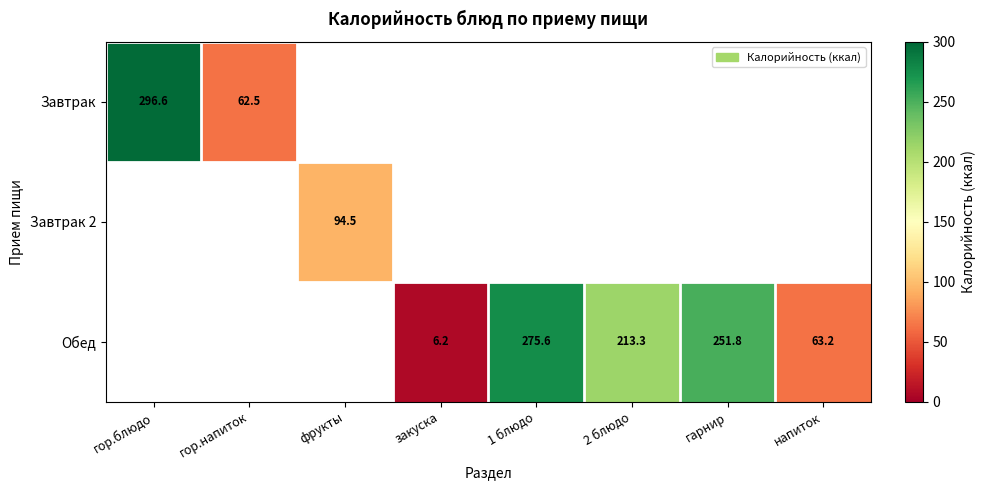

What is the difference between the Обед values at 1 блюдо and гарнир?

23.8